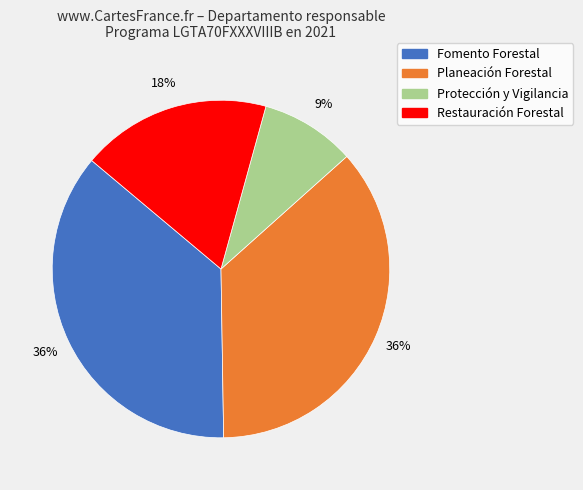

How many segments does this pie chart have?

4